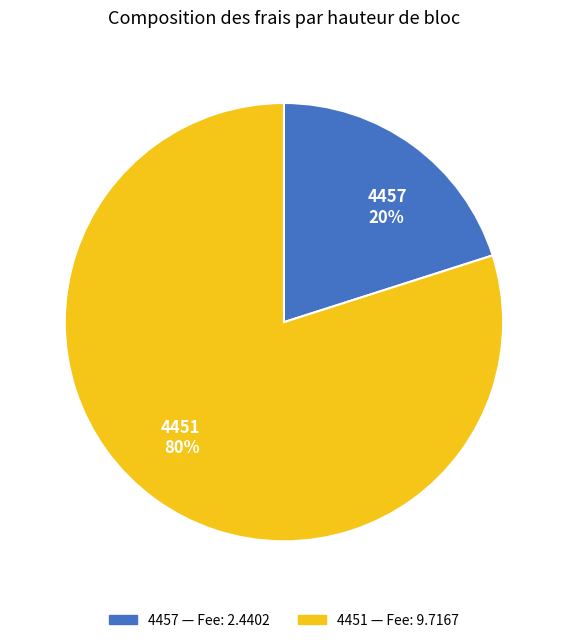

How many slices are in this pie chart?

2